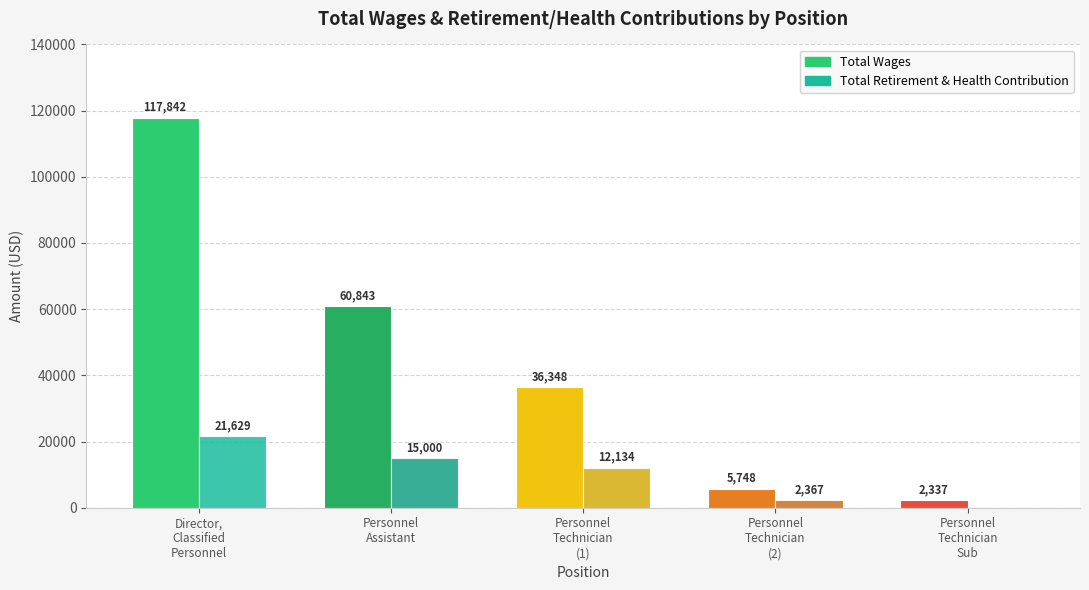

What is the spread (max minus min) of values at Personnel
Technician
(1)?

24214